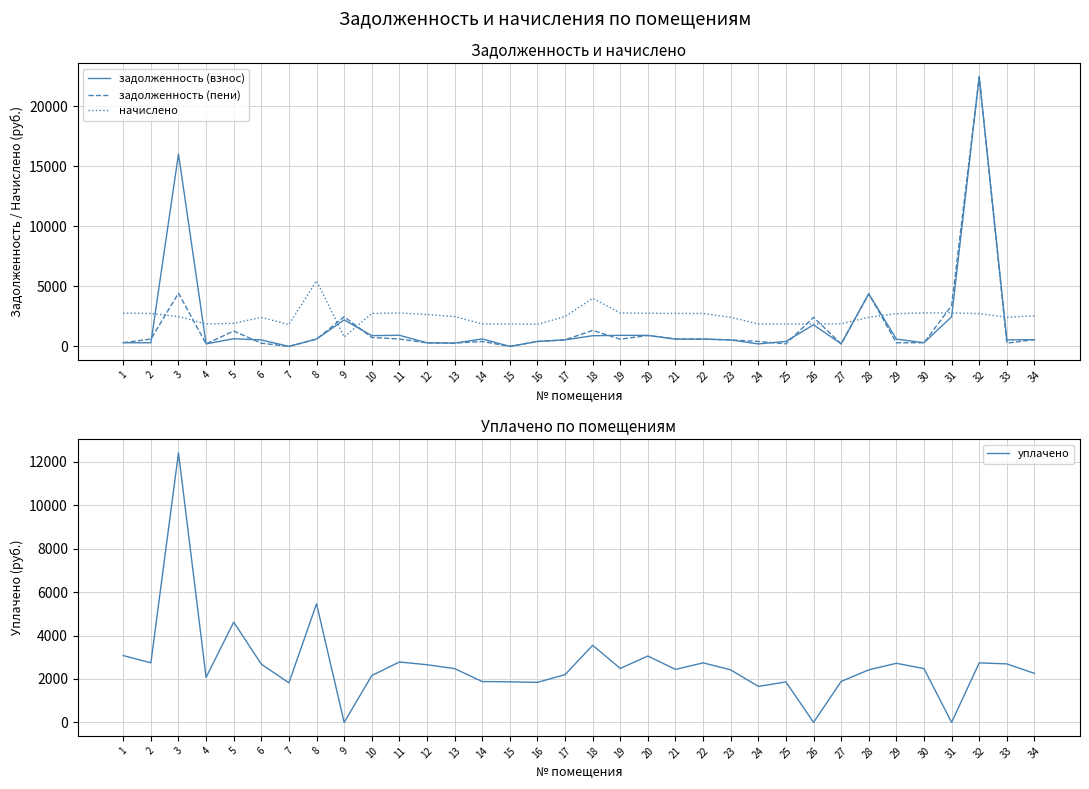

What is the sum of all задолженность (взнос) values?

63188.7